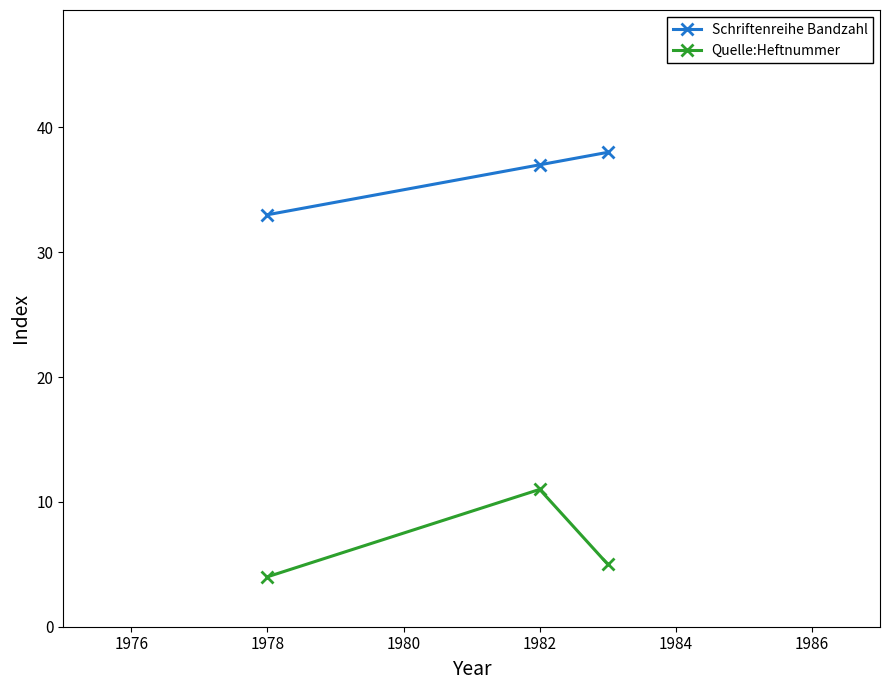

What is the maximum value shown in the chart?

38